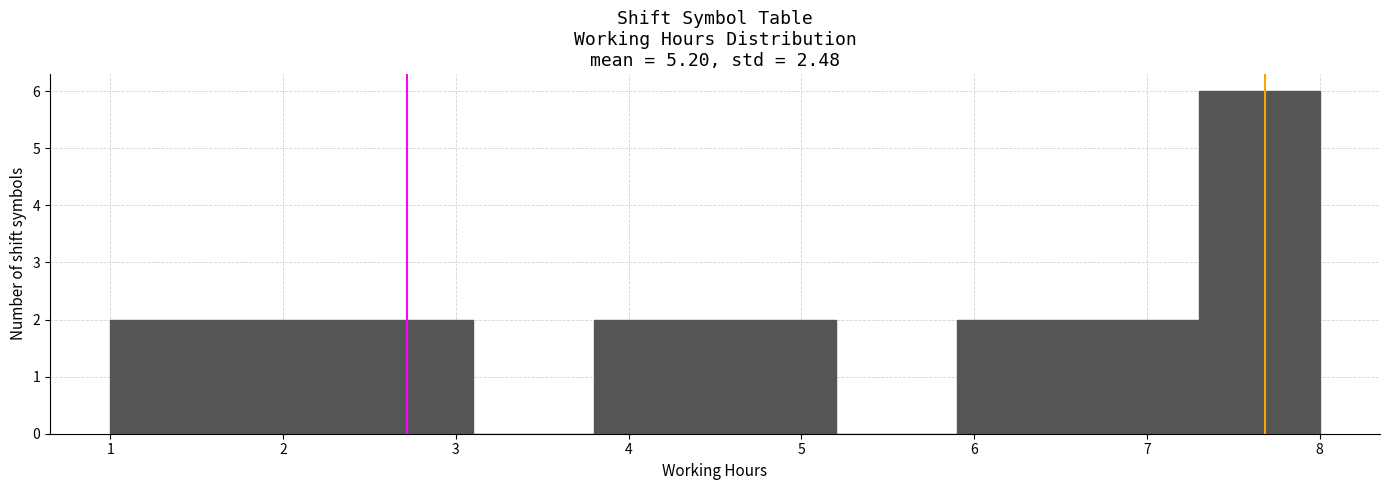

Reading left to right, list every bar in this chart as the range it spans on the x-axis followed by its height. The values are not printed on the chart, so give them approximately, as read against the axis.

1.0 to 1.7: 2
1.7 to 2.4: 2
2.4 to 3.1: 2
3.1 to 3.8: 0
3.8 to 4.5: 2
4.5 to 5.2: 2
5.2 to 5.9: 0
5.9 to 6.6: 2
6.6 to 7.3: 2
7.3 to 8.0: 6